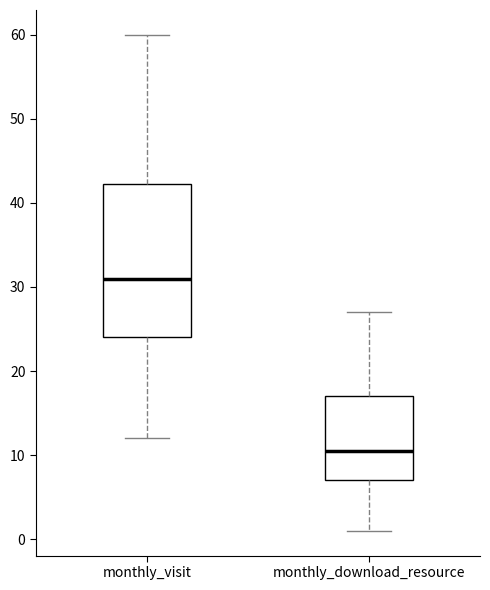

Where does the lower whisker of the box for monthly_download_resource end on the y-axis? The values are not printed on the chart, so give them approximately, as read against the axis.

1